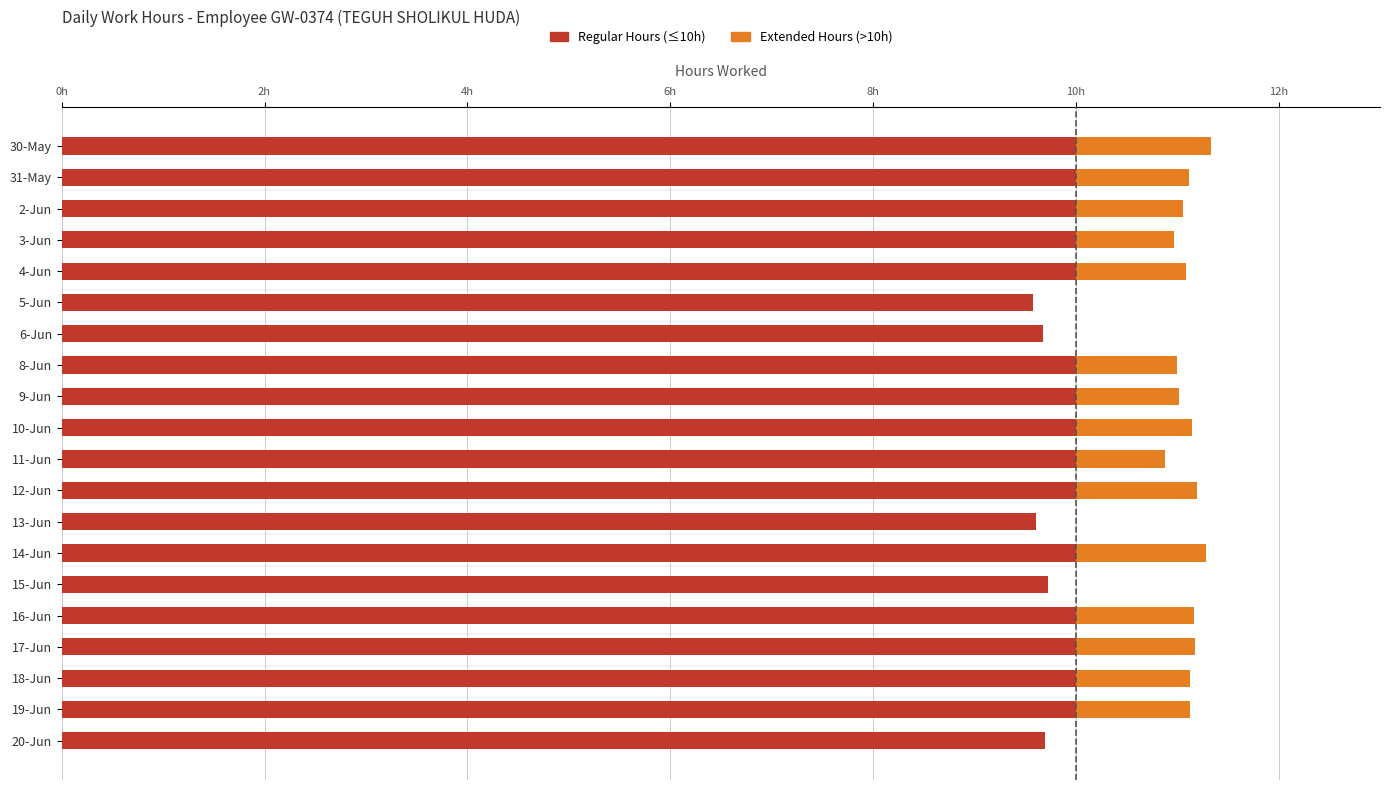

What is the average value of the Extended Hours (>10h) series?

0.8